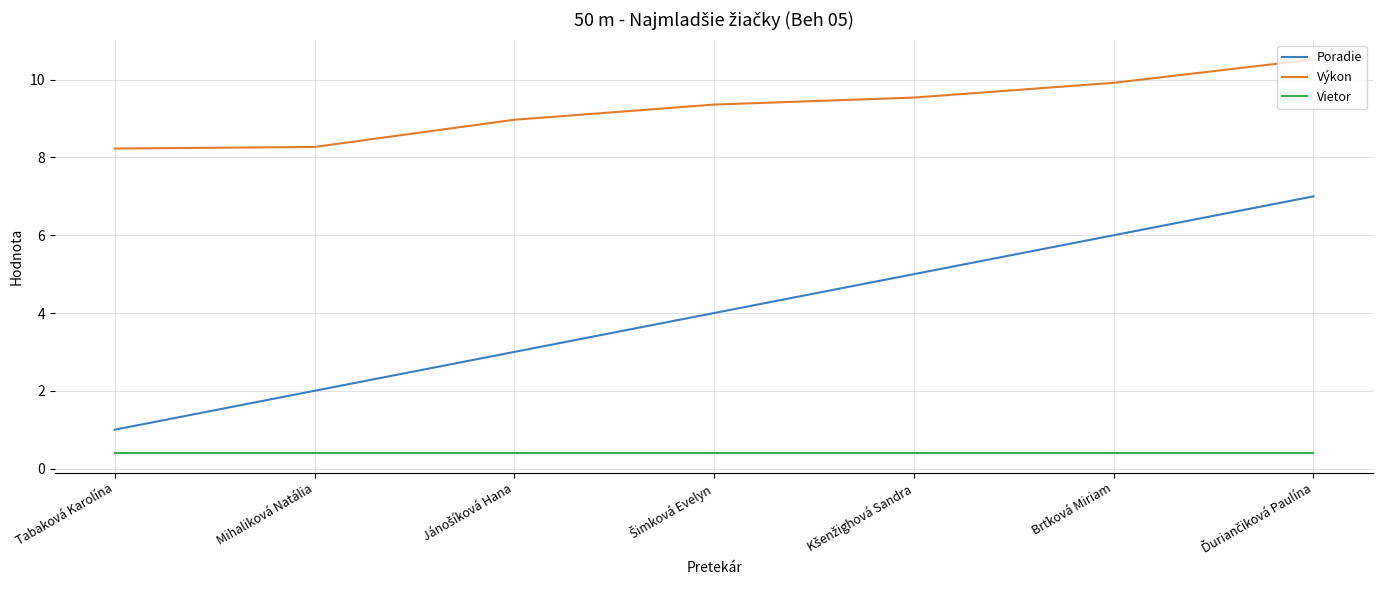

What is the smallest value displayed?

0.4